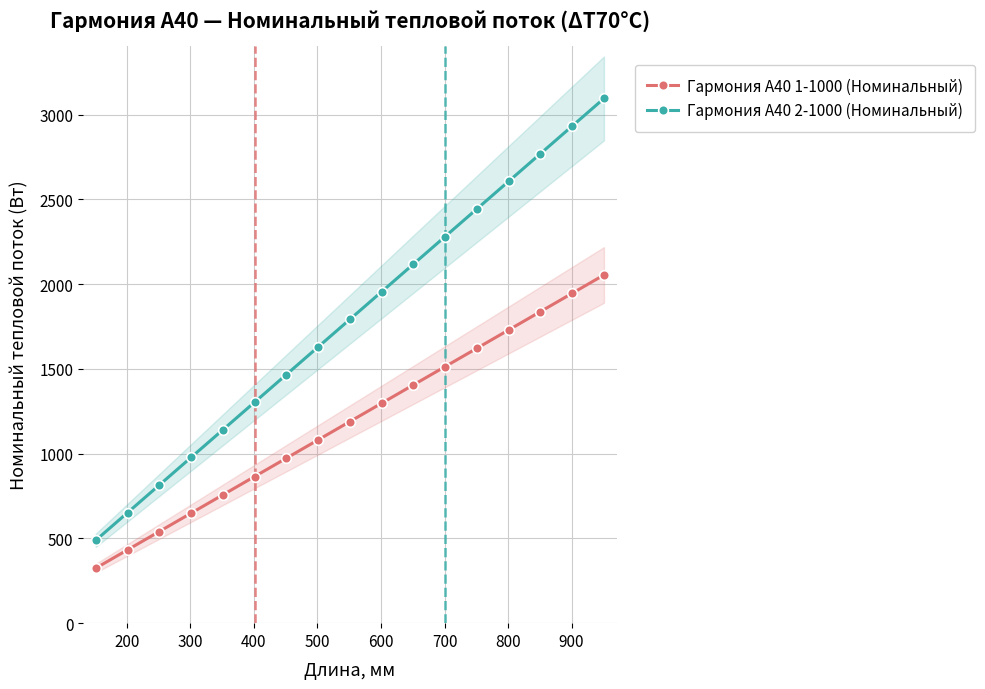

What is the value of the Гармония А40 1-1000 (Номинальный) point at the 14th from the left?

1729.6